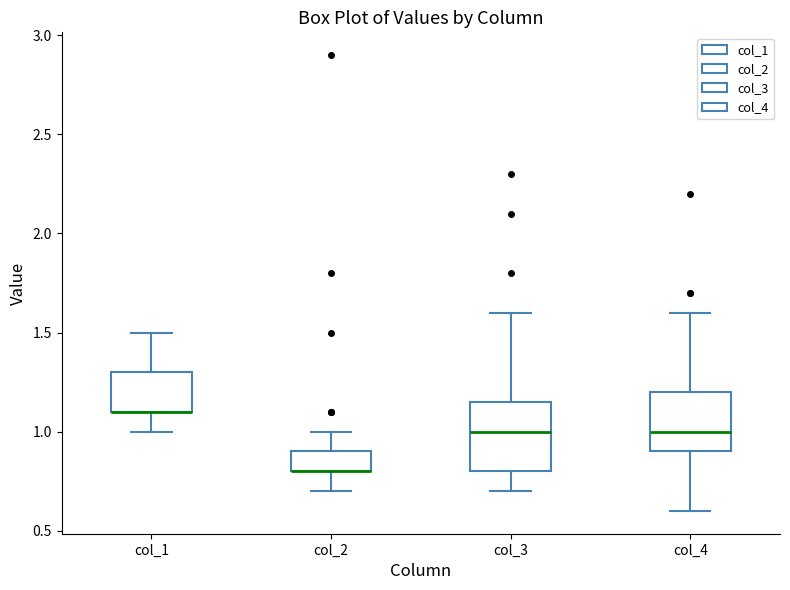

Reading left to right, read every box against the y-axis: the position of its median line, the range the box covers, and the ends of its whiskers. The values are not printed on the chart, so give them approximately, as read against the axis.

col_1: median 1.10 (drawn on the box's lower edge), box 1.10 to 1.30, whiskers 1.00 to 1.50
col_2: median 0.80 (drawn on the box's lower edge), box 0.80 to 0.90, whiskers 0.70 to 1.00
col_3: median 1.00, box 0.80 to 1.15, whiskers 0.70 to 1.60
col_4: median 1.00, box 0.90 to 1.20, whiskers 0.60 to 1.60